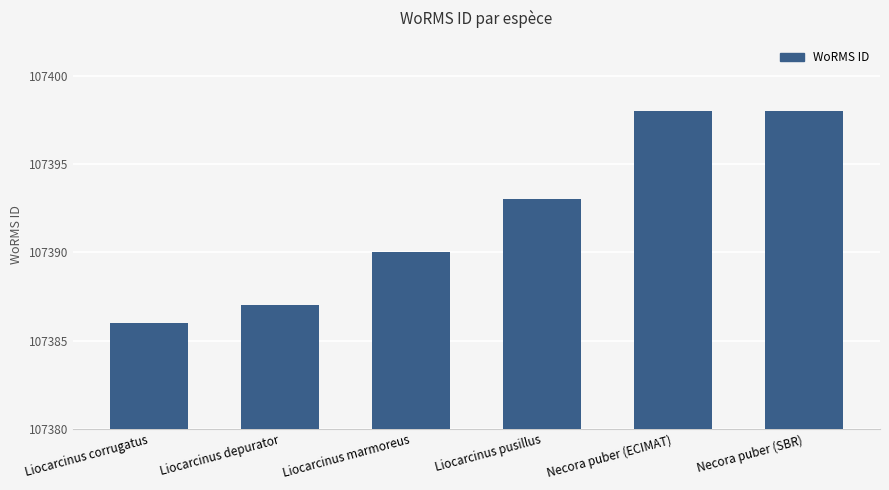

Reading left to right, list all the values displayed in this chart.

107386	107387	107390	107393	107398	107398